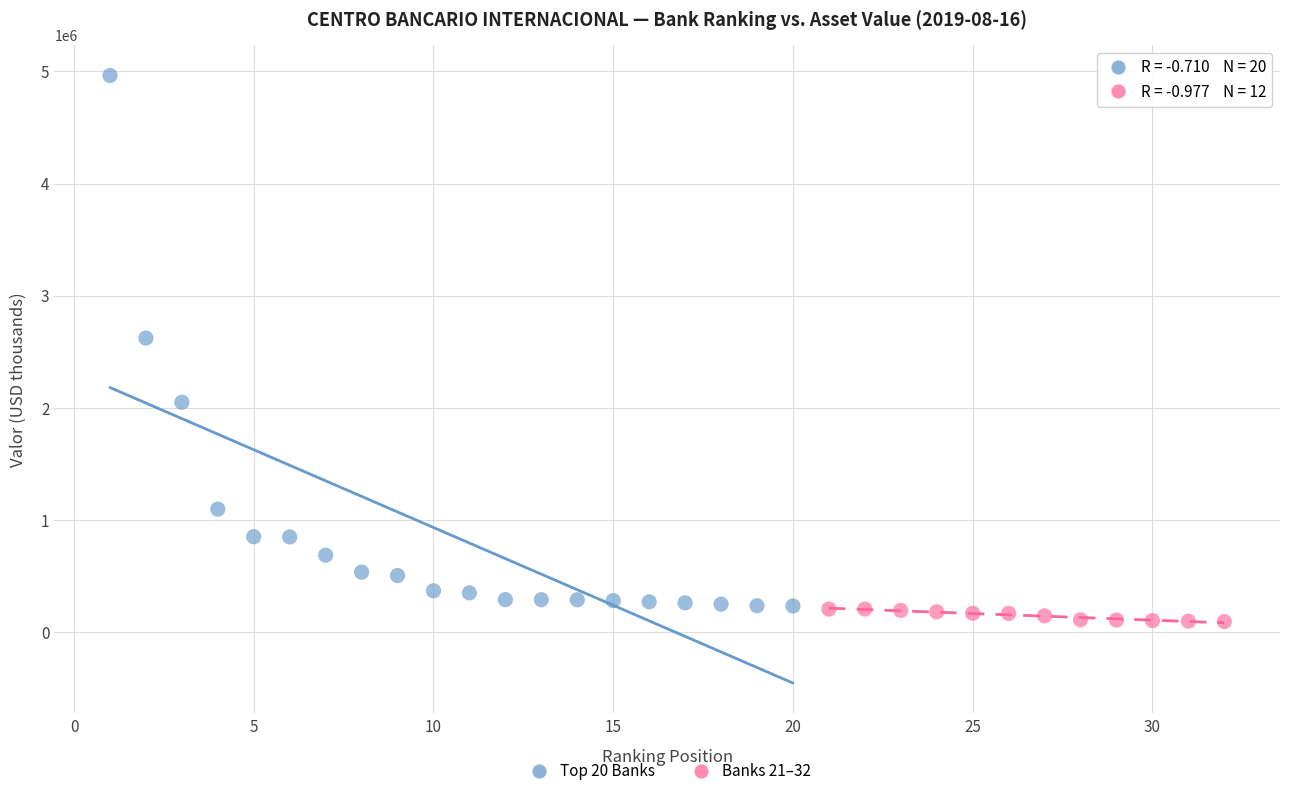

Which series reaches the maximum Y coordinate?

Top 20 Banks